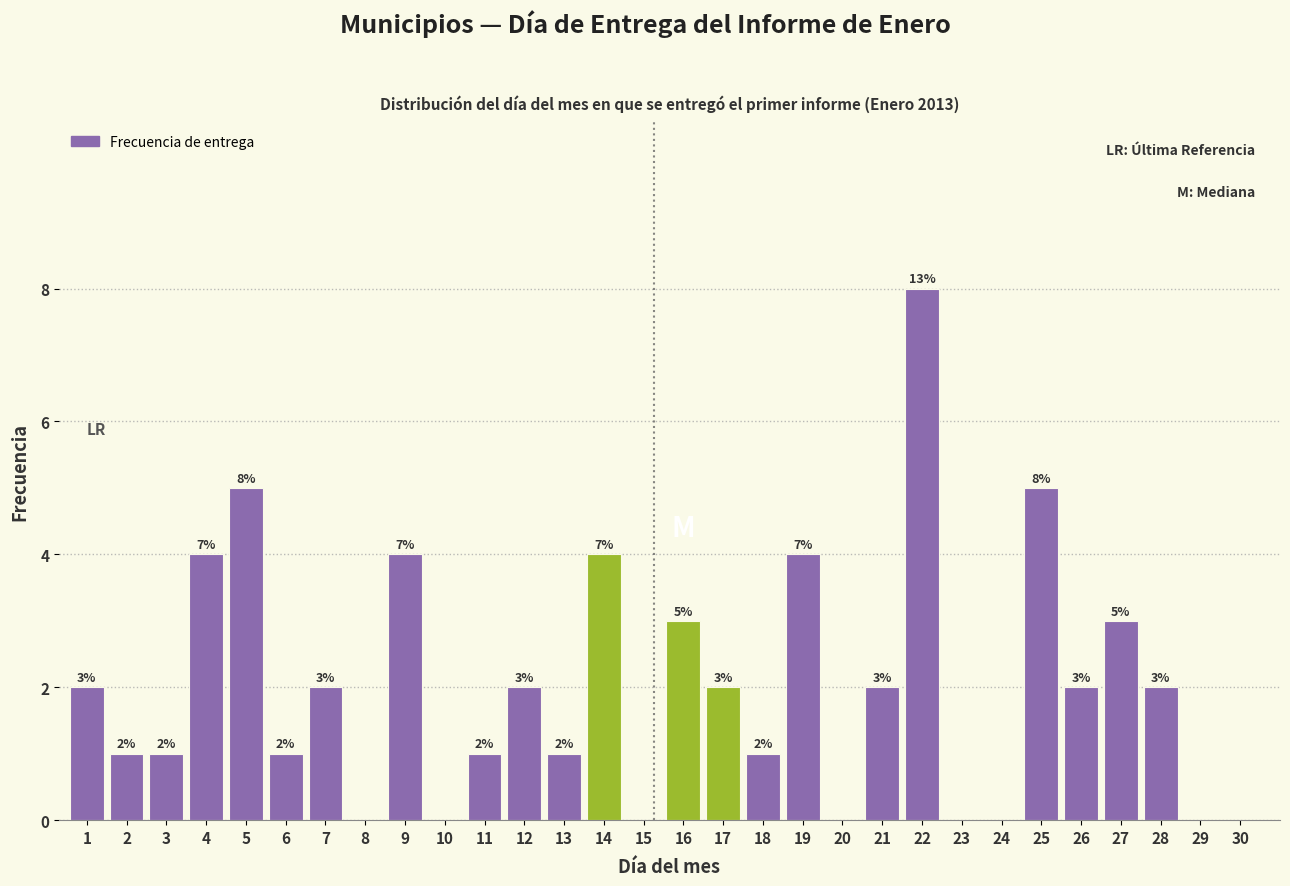

Reading right to left, what are all the values shown in this chart?

30=0	29=0	28=2	27=3	26=2	25=5	24=0	23=0	22=8	21=2	20=0	19=4	18=1	17=2	16=3	15=0	14=4	13=1	12=2	11=1	10=0	9=4	8=0	7=2	6=1	5=5	4=4	3=1	2=1	1=2